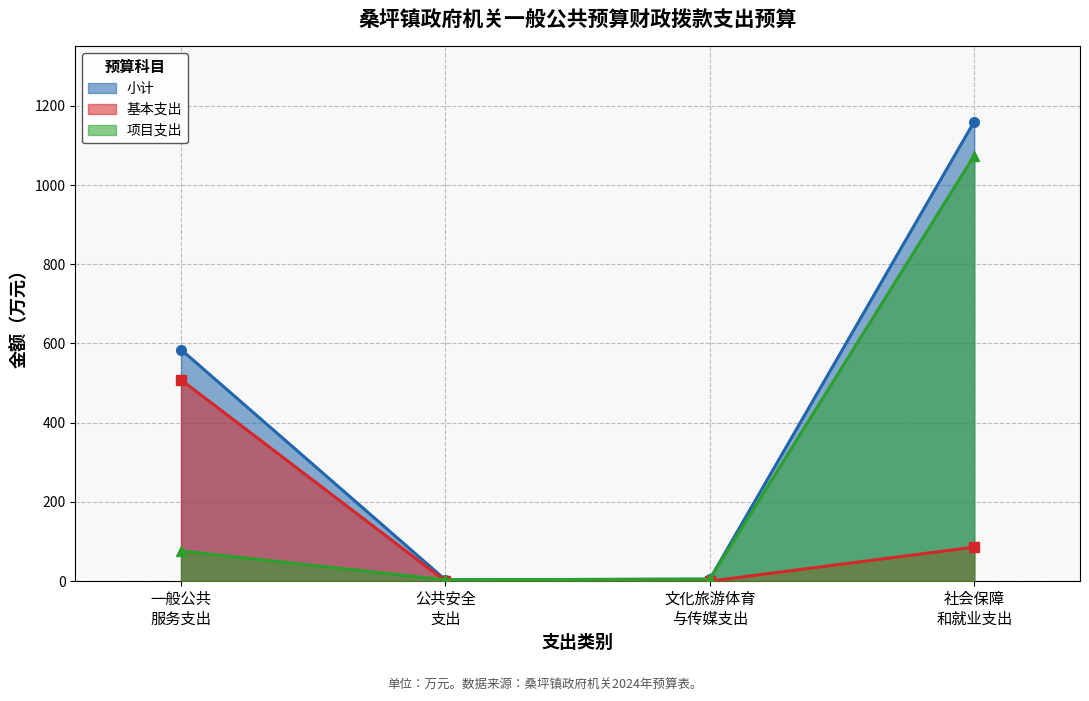

Which series has the largest total across all categories?

小计